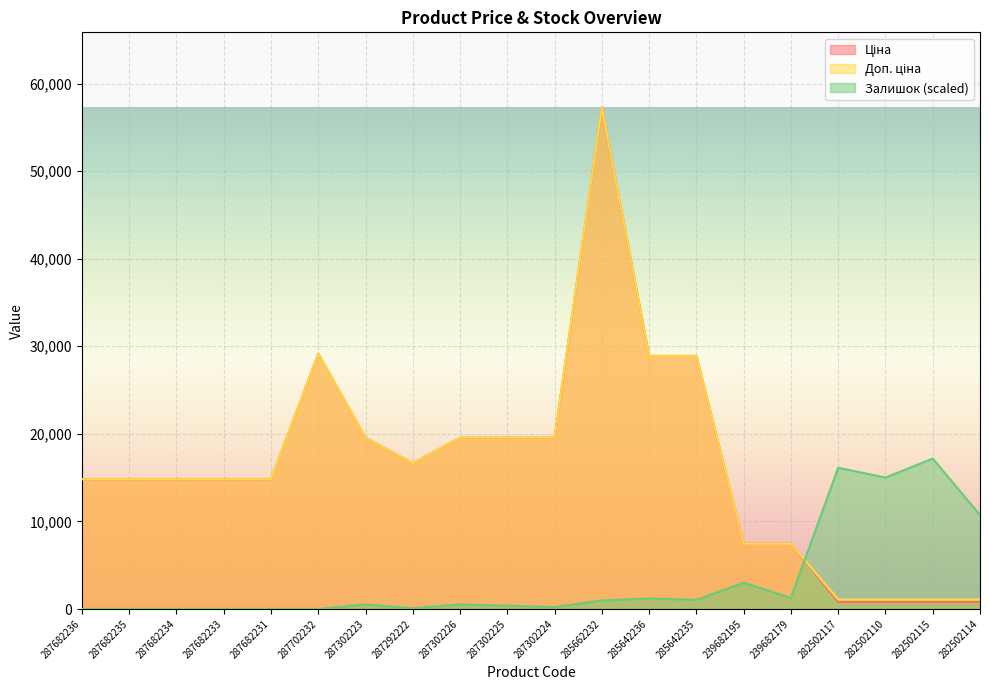

What is the total value across all series at 287702232?

58304.6